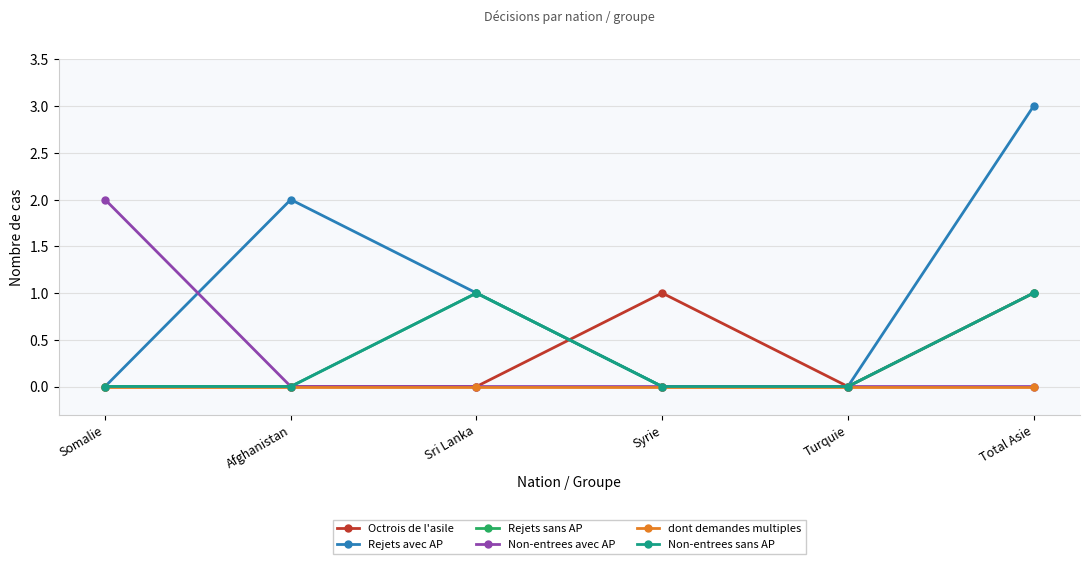

Does the chart have visible grid lines?

Yes